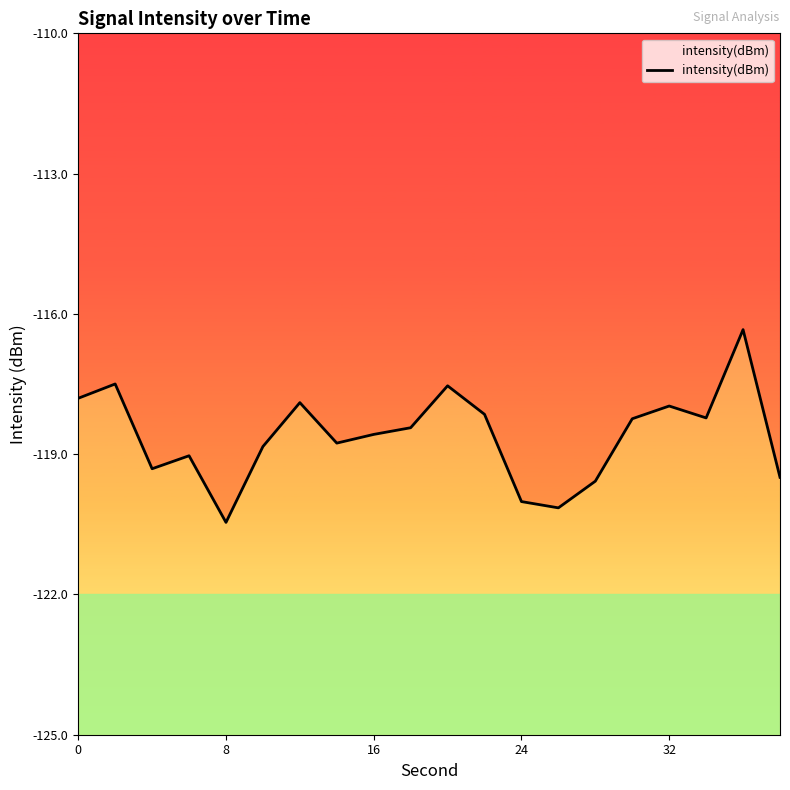

How many values are below -118?

14